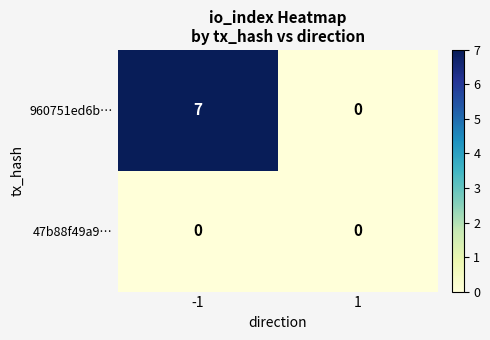

At -1, list the series in order from largest to smallest.

960751ed6b…, 47b88f49a9…